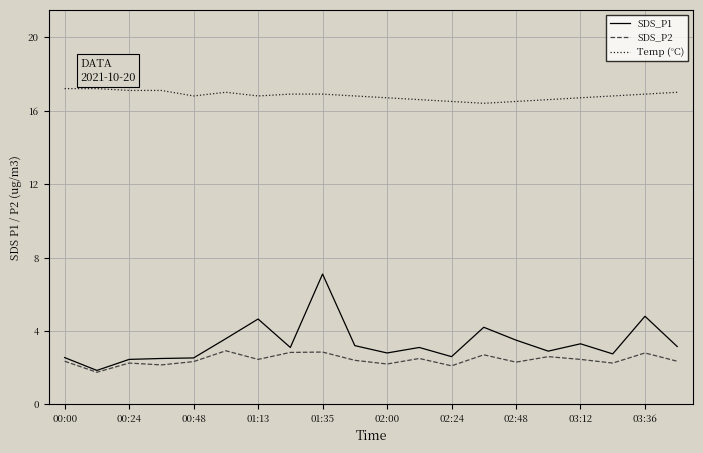

Which series has the largest total across all categories?

Temp (°C)